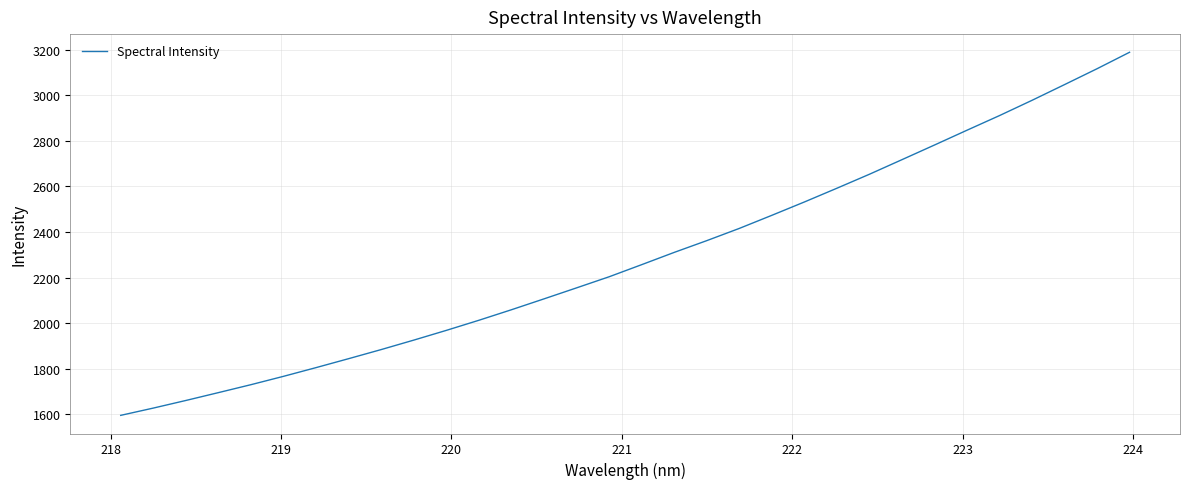

What is the difference between the maximum and minimum values?

1592.6